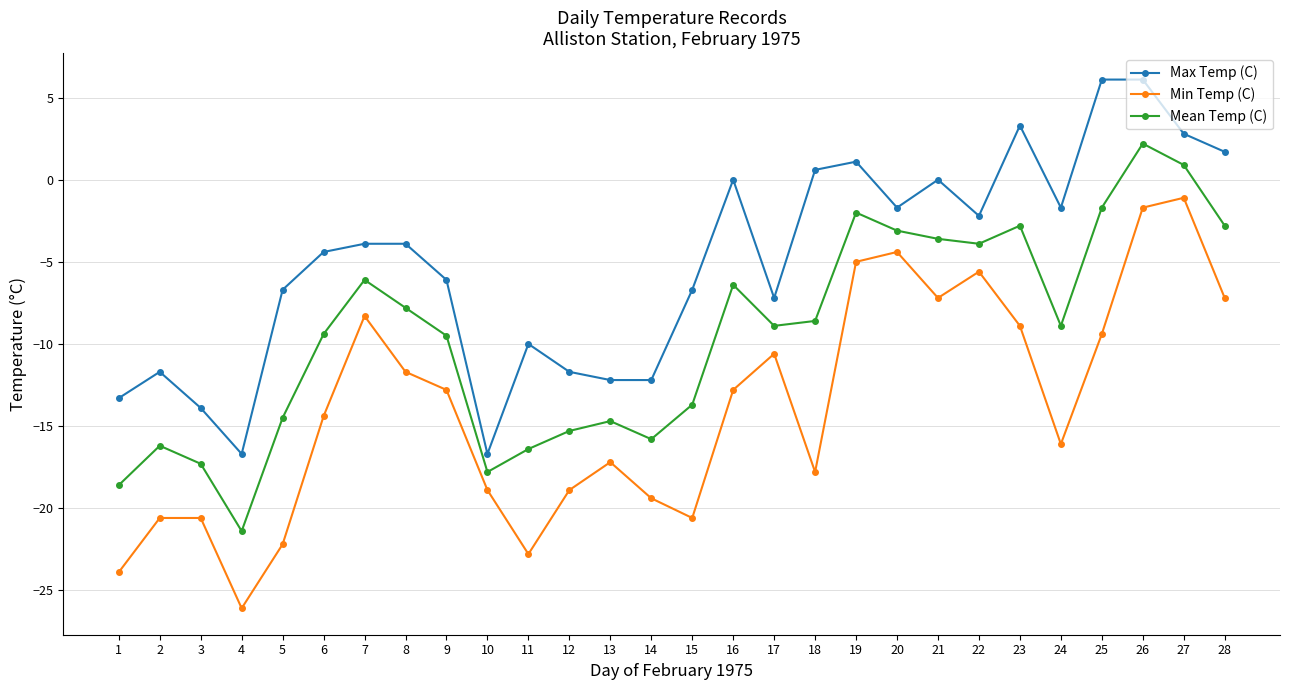

How many values in the Mean Temp (C) series are below -8?

16